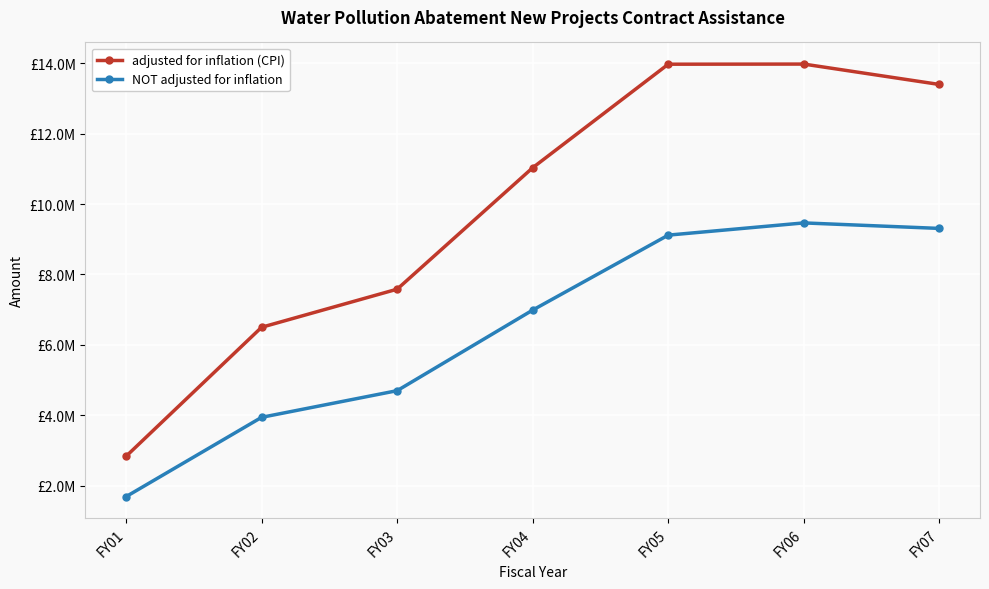

Is this an area chart (filled region under the line)?

No